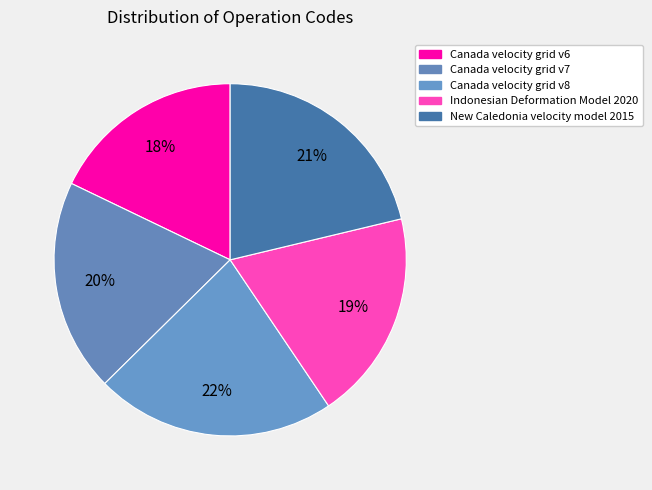

Which category has the smallest portion of the pie?

Canada velocity grid v6